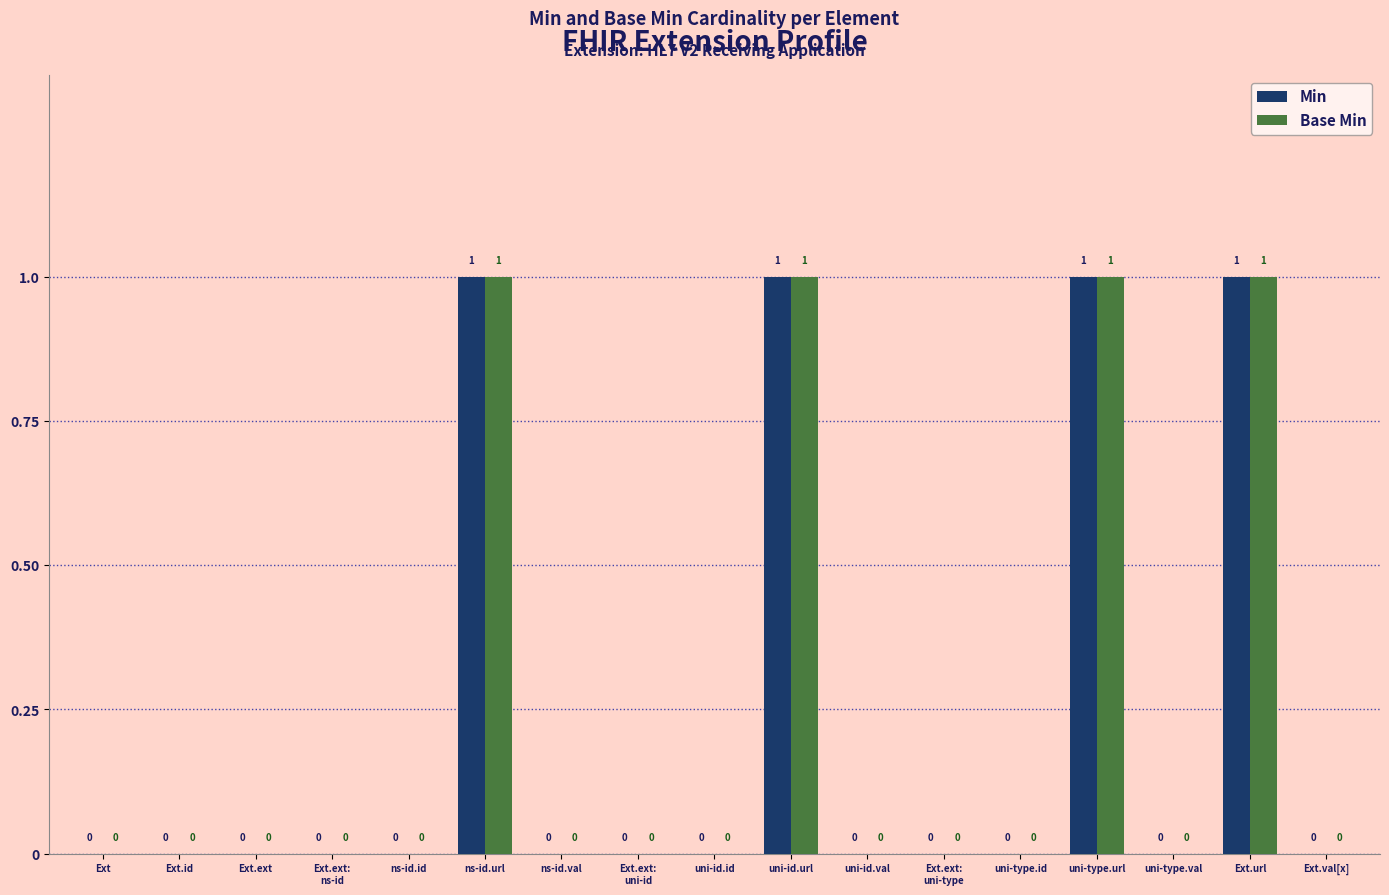

The Base Min series shows 0 at uni-id.val. True or false?

True